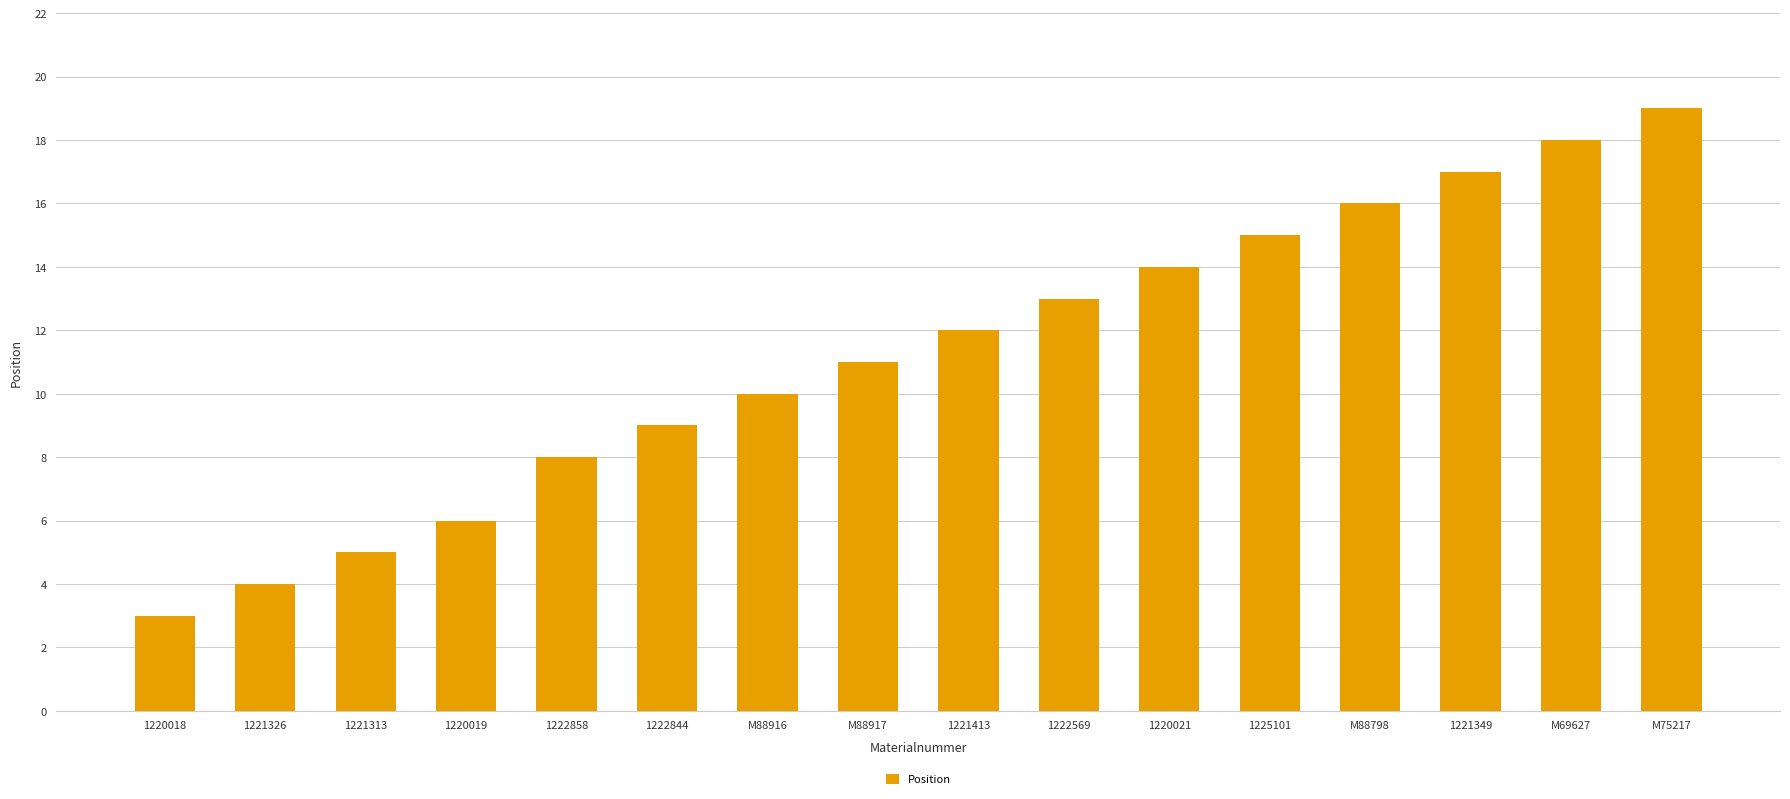

List the labels in order of value, largest first.

M75217, M69627, 1221349, M88798, 1225101, 1220021, 1222569, 1221413, M88917, M88916, 1222844, 1222858, 1220019, 1221313, 1221326, 1220018